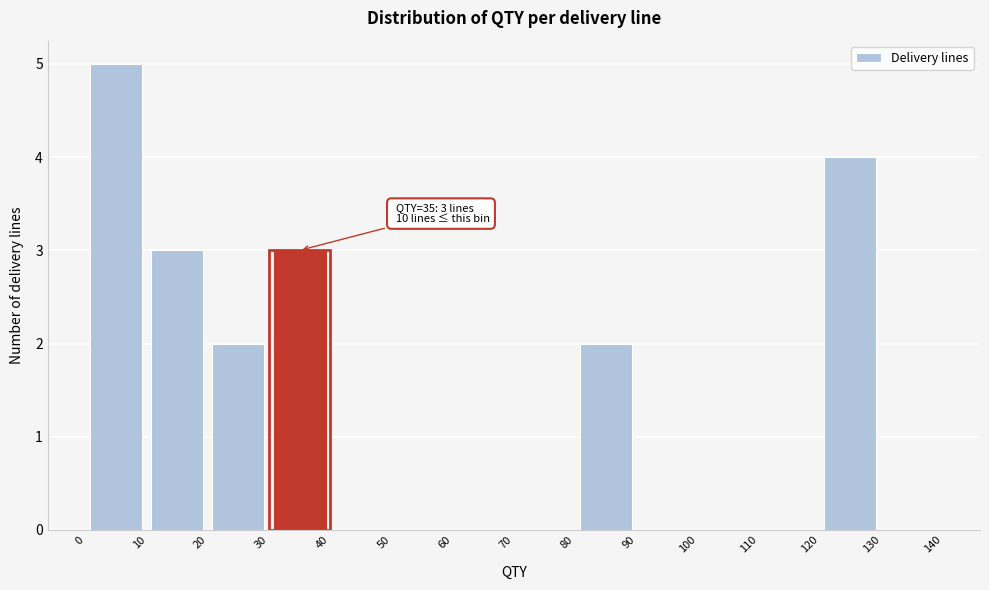

Over which range of the x-axis is the bar tallest?

0 to 10